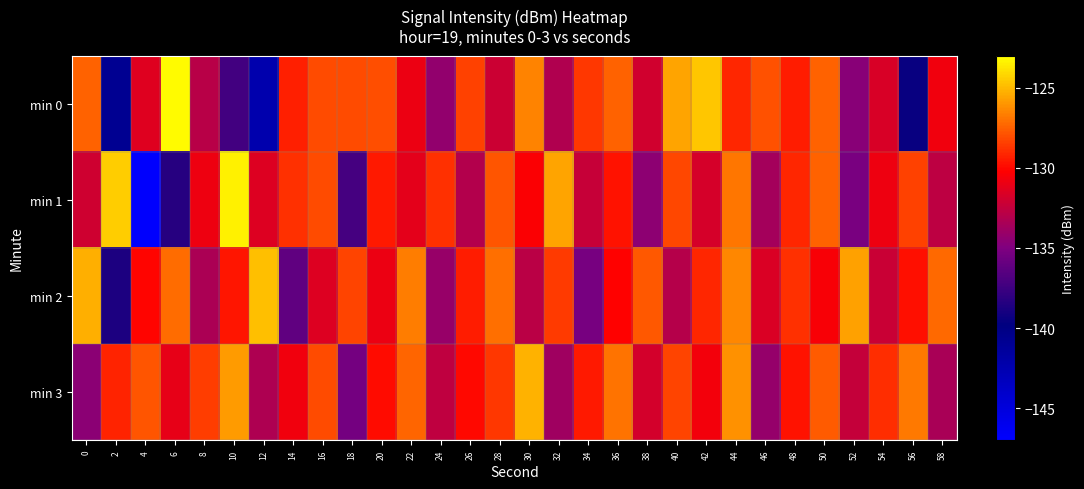

Which series changed the most between 2 and 58?

min 2